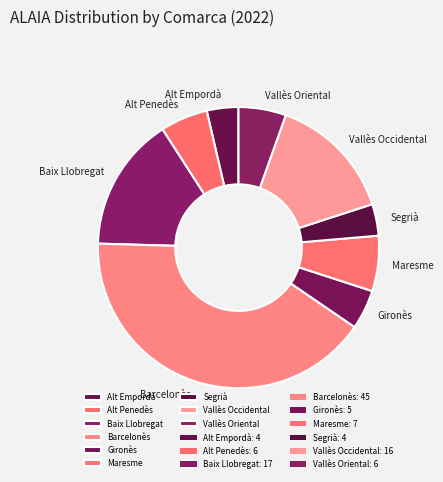

Is Maresme the majority of the pie?

No